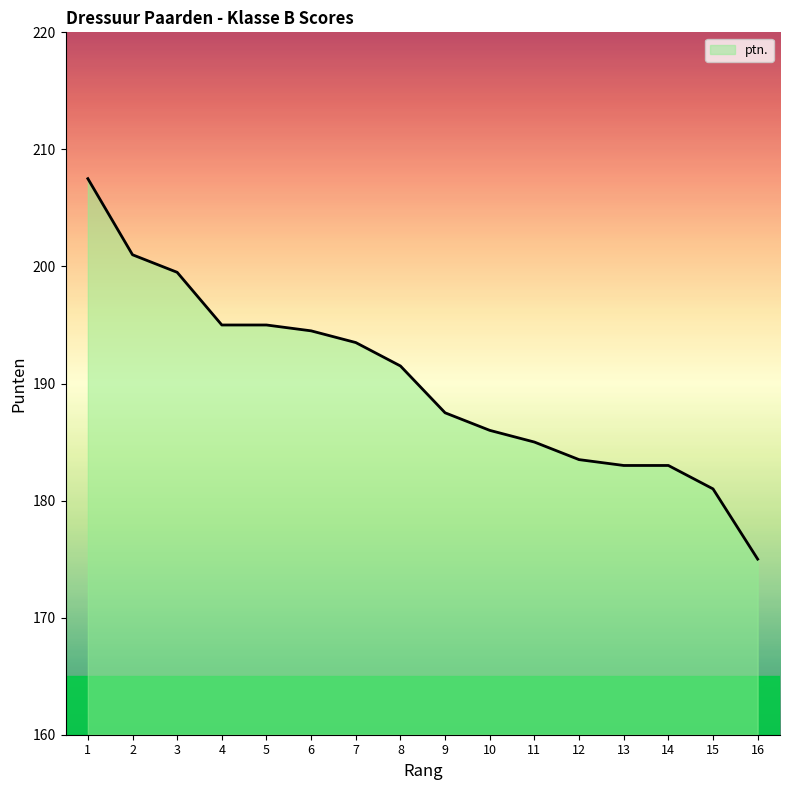

Reading right to left, extract all data points from this chart.

16=175.0	15=181.0	14=183.0	13=183.0	12=183.5	11=185.0	10=186.0	9=187.5	8=191.5	7=193.5	6=194.5	5=195.0	4=195.0	3=199.5	2=201.0	1=207.5